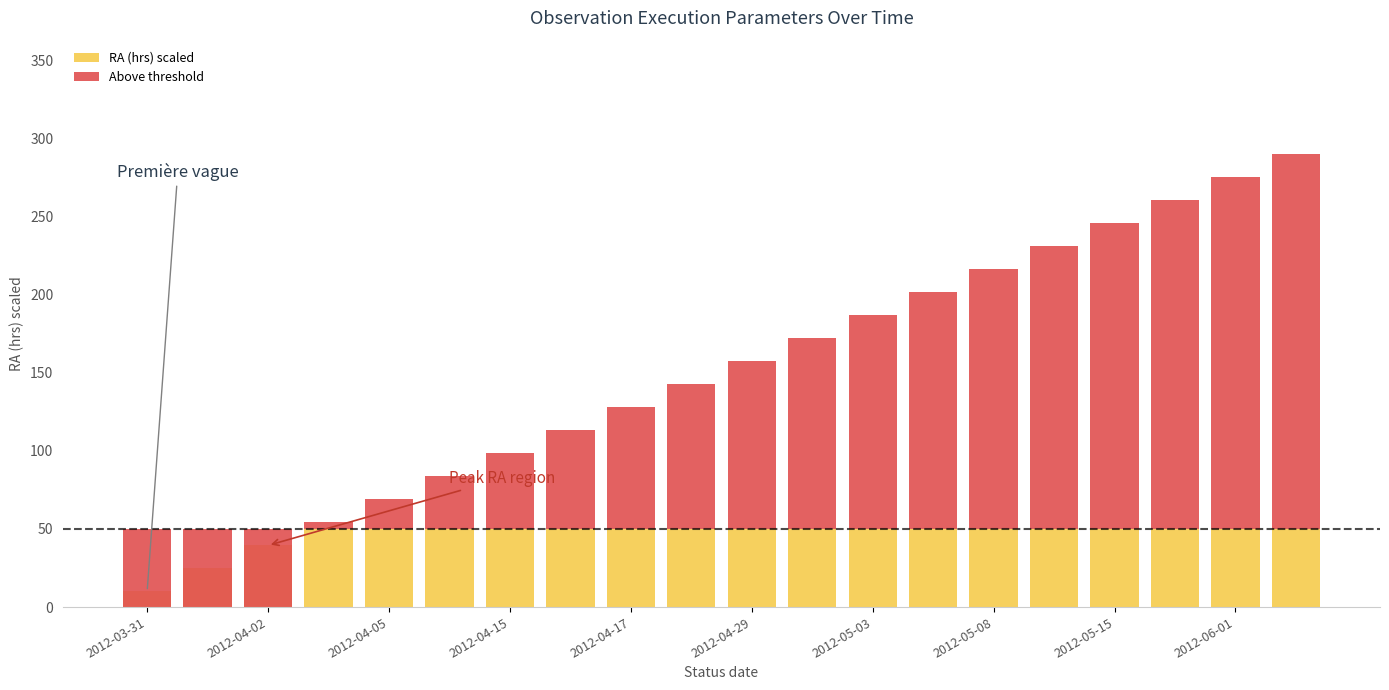

What is the value of the Above threshold bar at the 11th from the left?

107.4